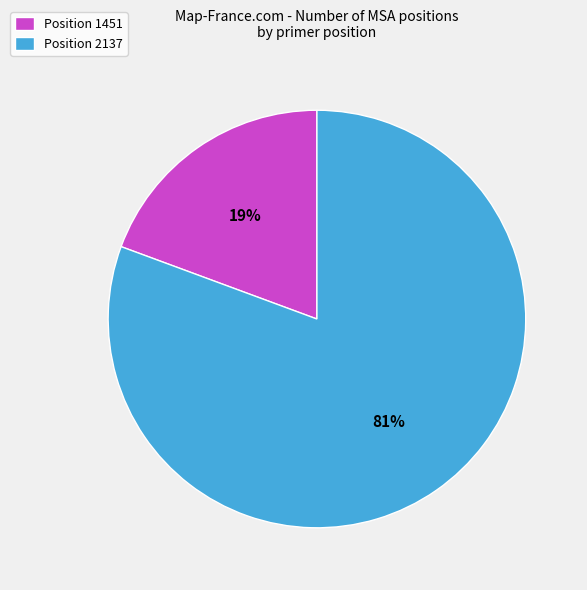

Do Position 1451 and Position 2137 together represent more than half of the pie?

Yes